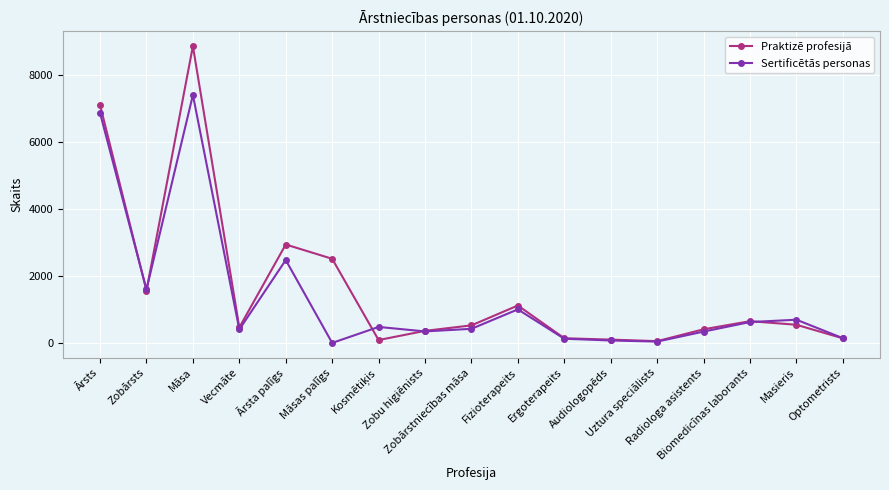

How many values in the Praktizē profesijā series are below 525?

8